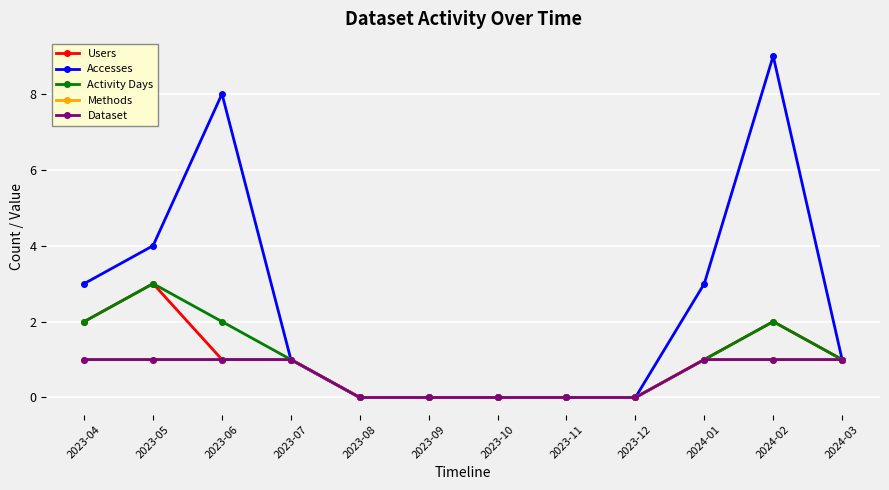

True or false: Methods has more than 0 points higher than both neighbors.

False